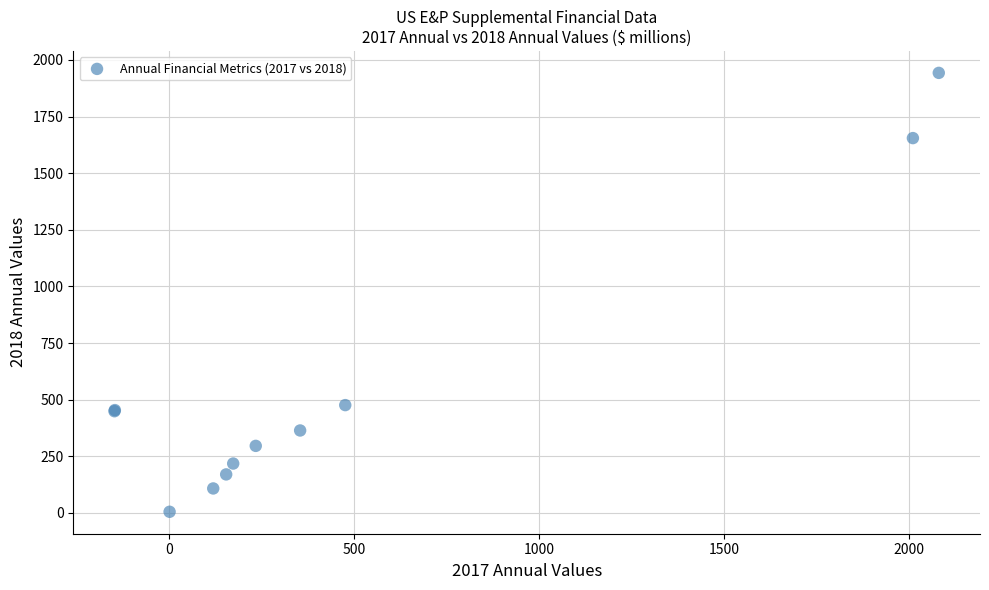

What Y value in the scatter plot is closest to 974?

476